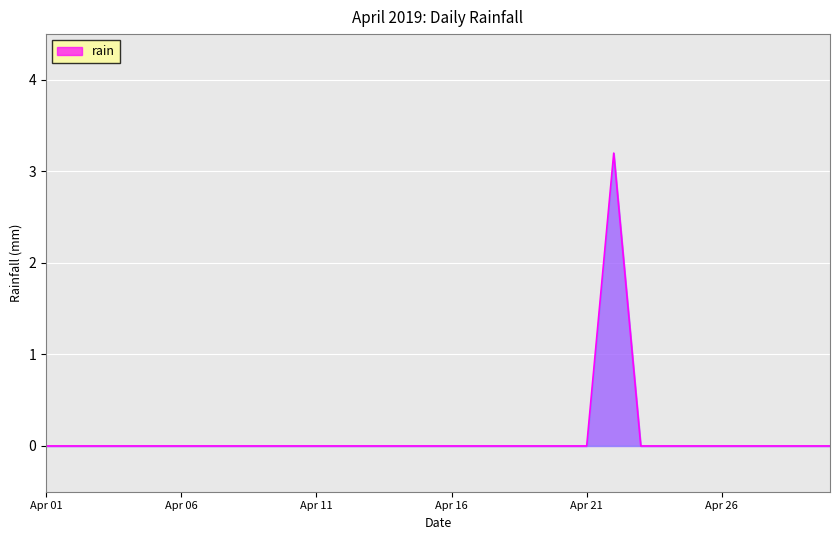

What is the maximum value shown in the chart?

3.2